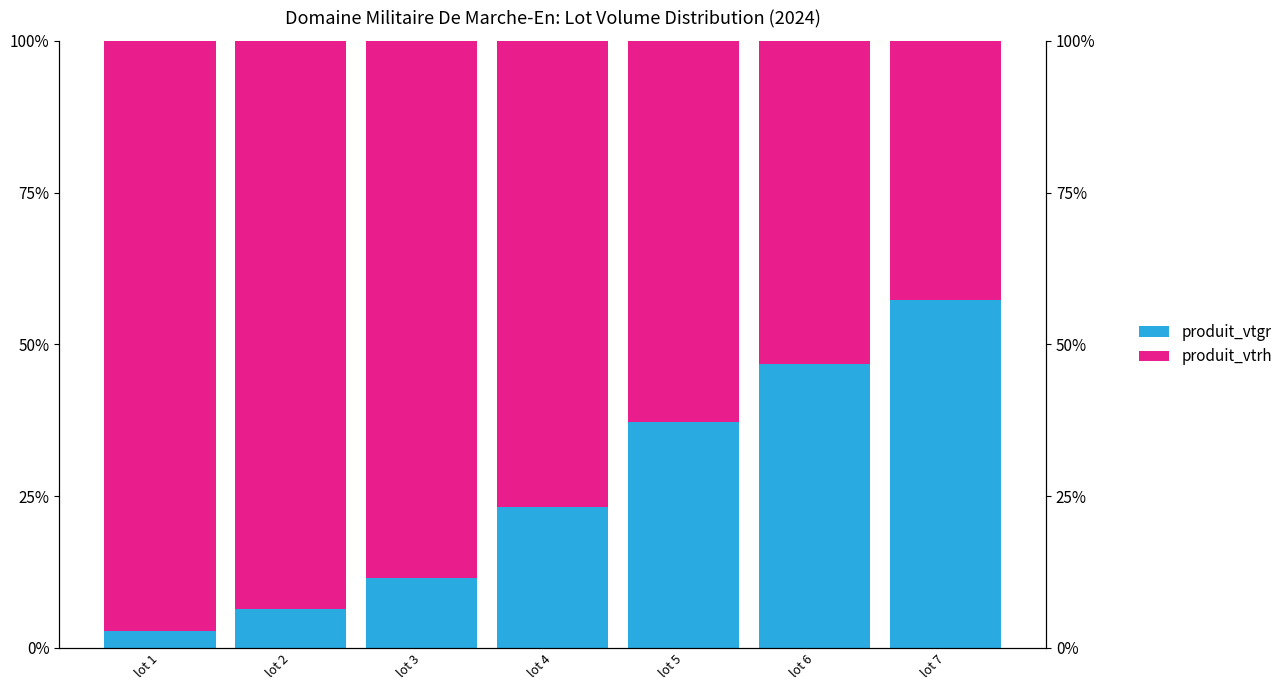

Which series has the widest spread of values?

produit_vtgr